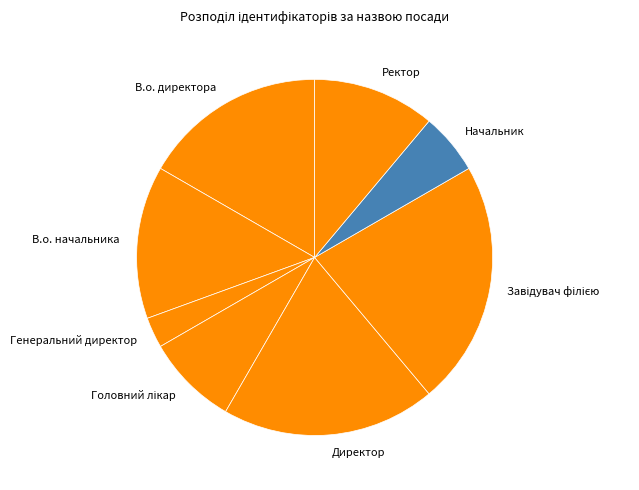

Does any single category account for the majority?

No